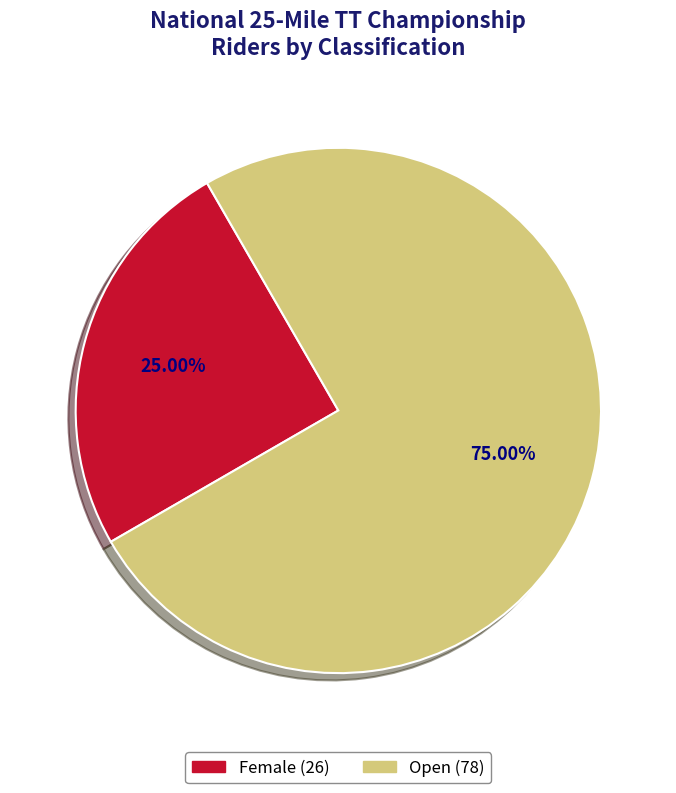

What percentage is the Female slice, to the nearest percent?

25%